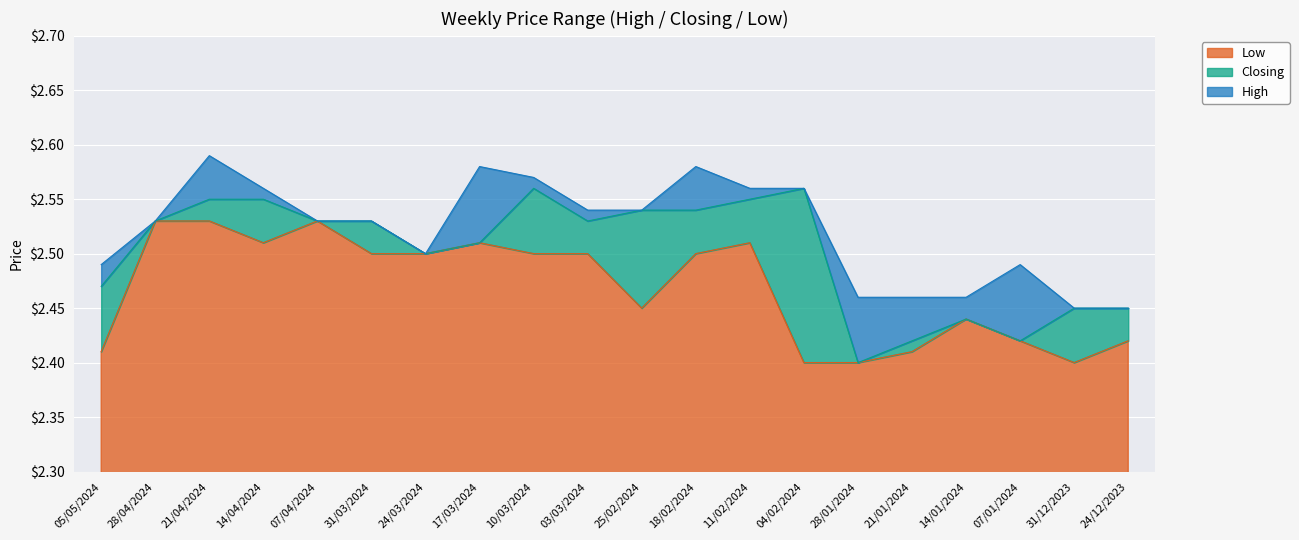

True or false: High has a value of 1.5 at 18/02/2024.

False